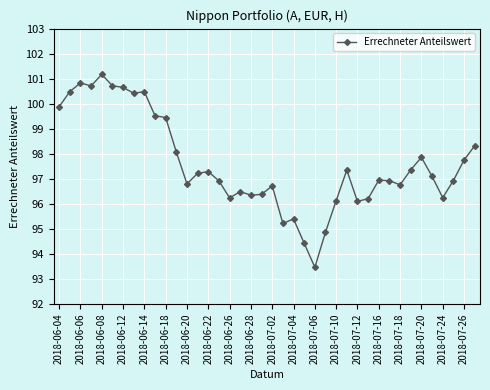

What is the value of the 26th point from the left?

94.9